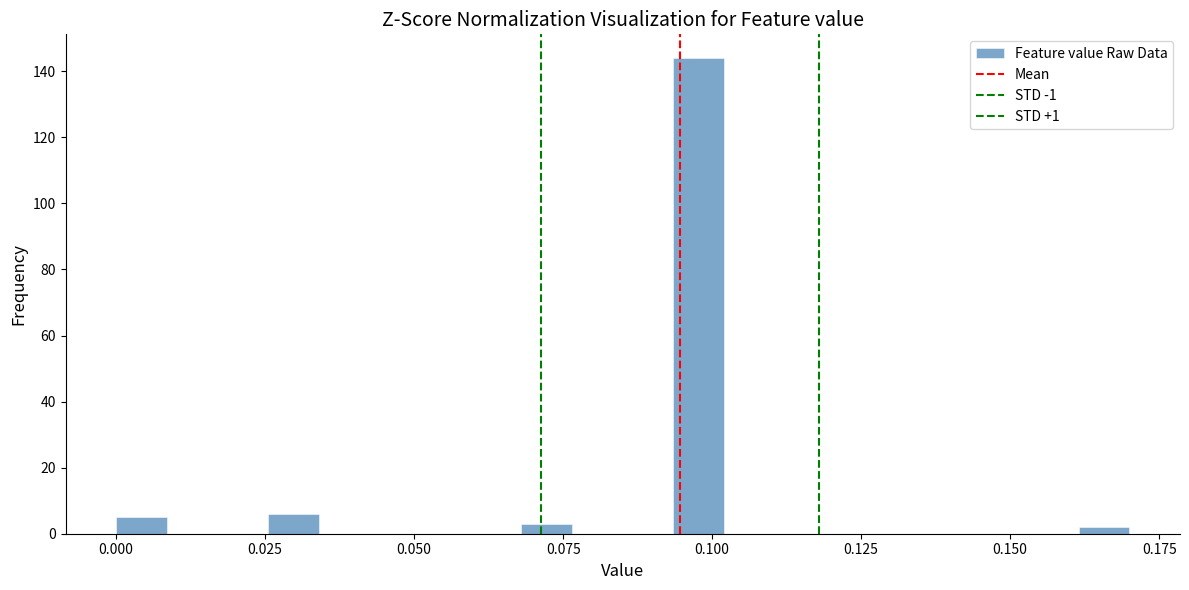

Read against the x-axis, roughly where is the centre of the tallest bar?

0.100